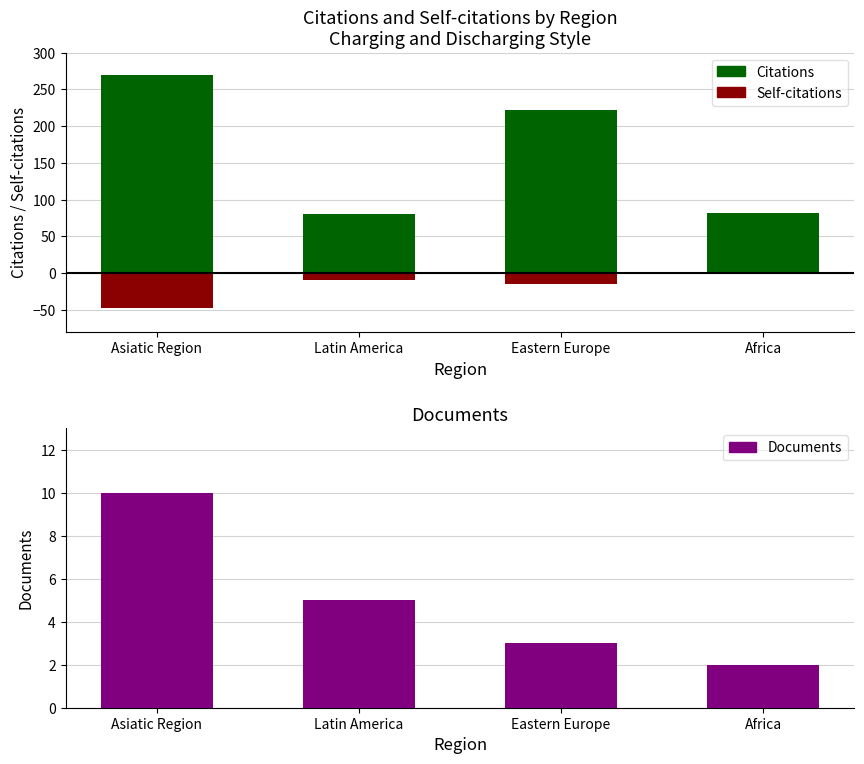

Which series has the largest total across all categories?

Citations